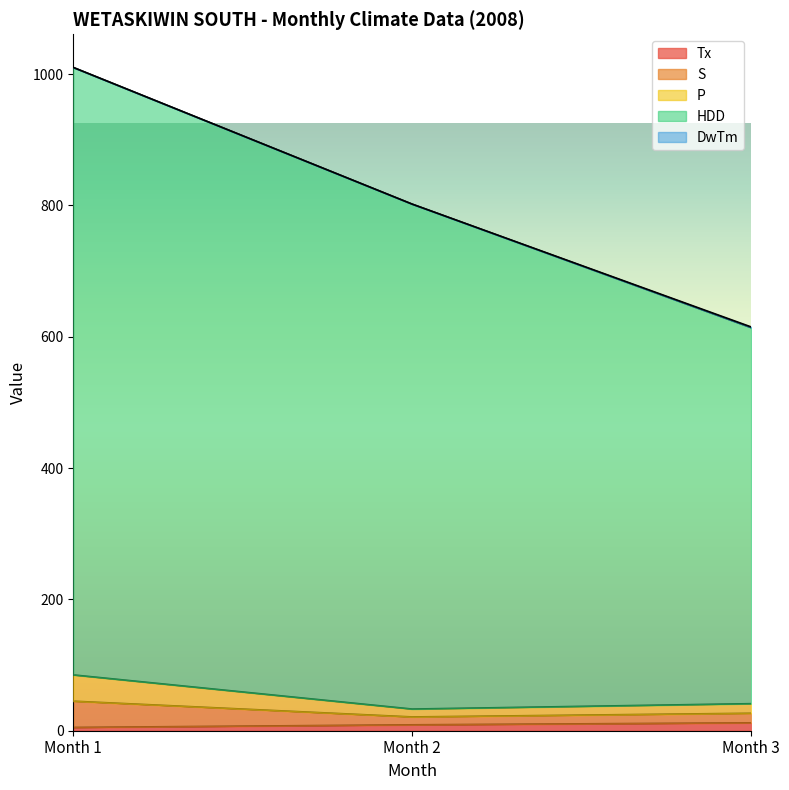

What is the difference between the highest and lowest values at Month 2?

793.0